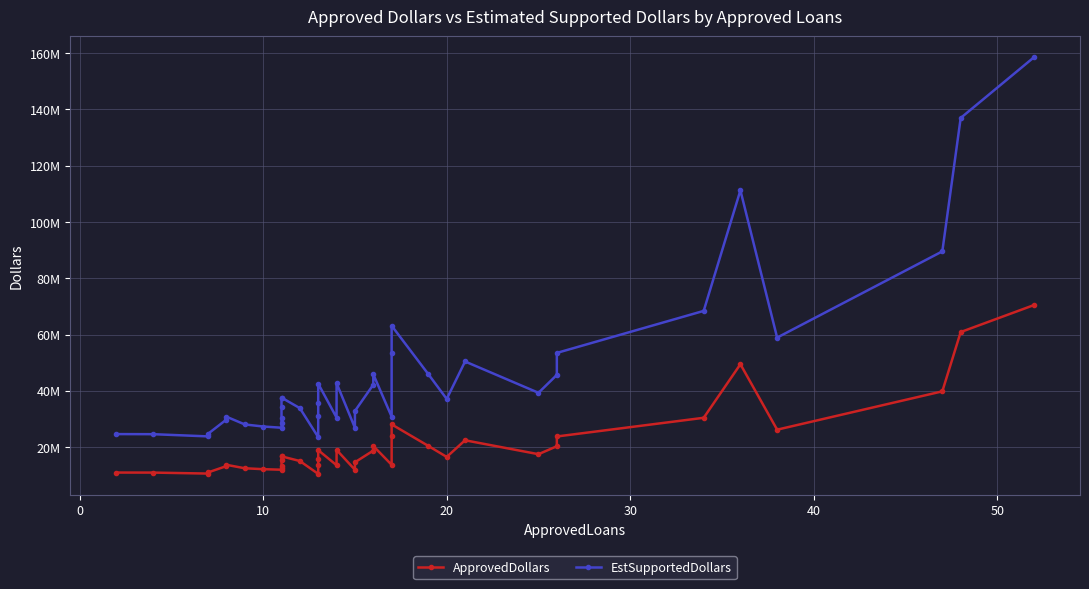

The EstSupportedDollars series shows 14408637 at 14. True or false?

False